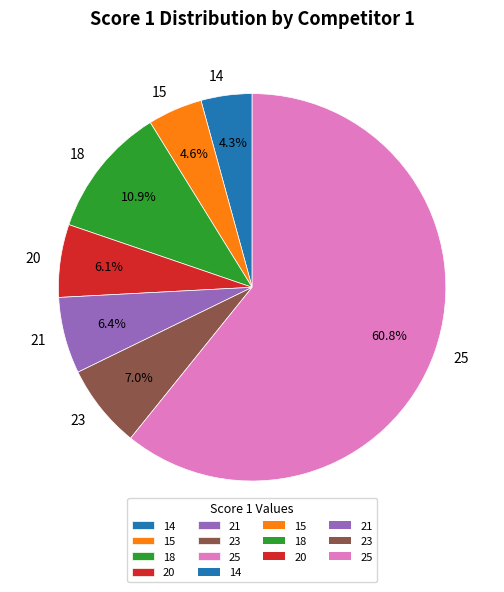

Combined, do 23 and 25 account for over 50%?

Yes